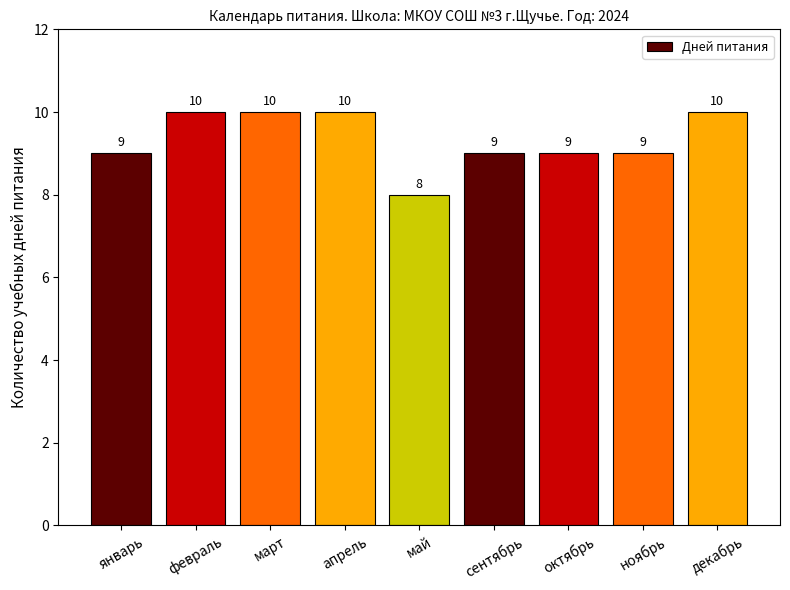

What is the approximate value at март?

10